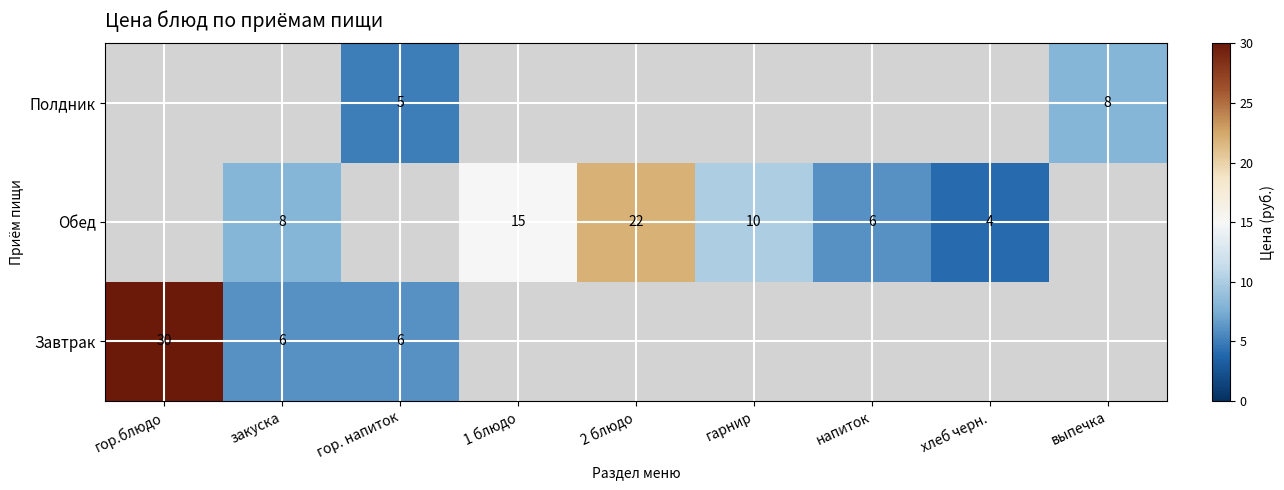

What is the sum of the Обед values at закуска and 2 блюдо?

30